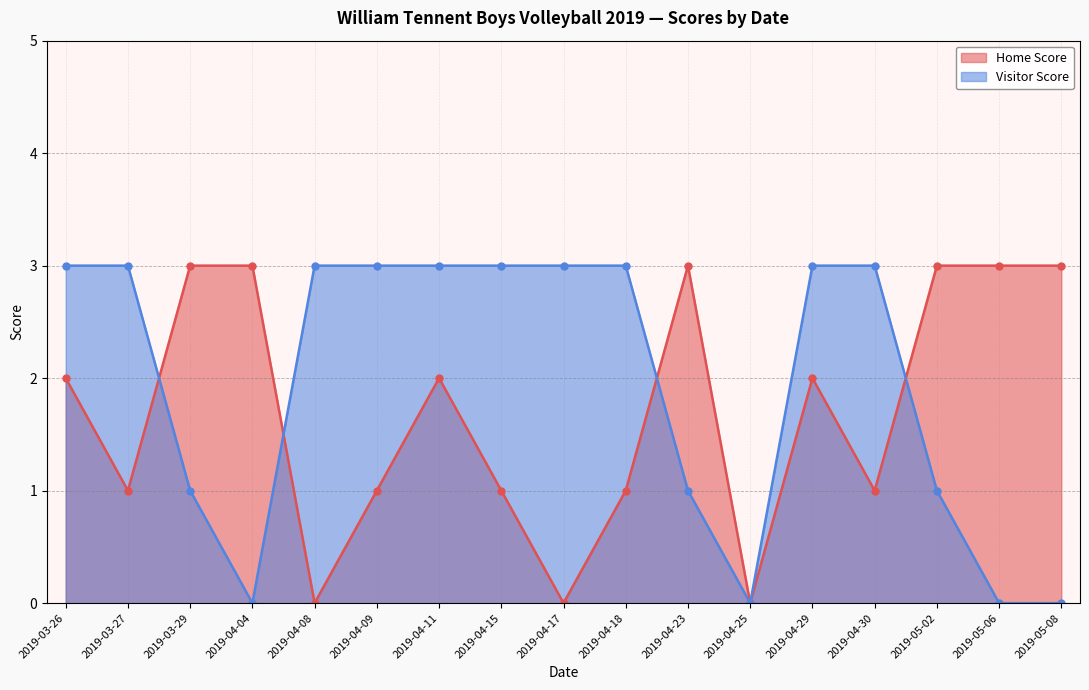

The value of Visitor Score at 2019-04-30 is 3. True or false?

True